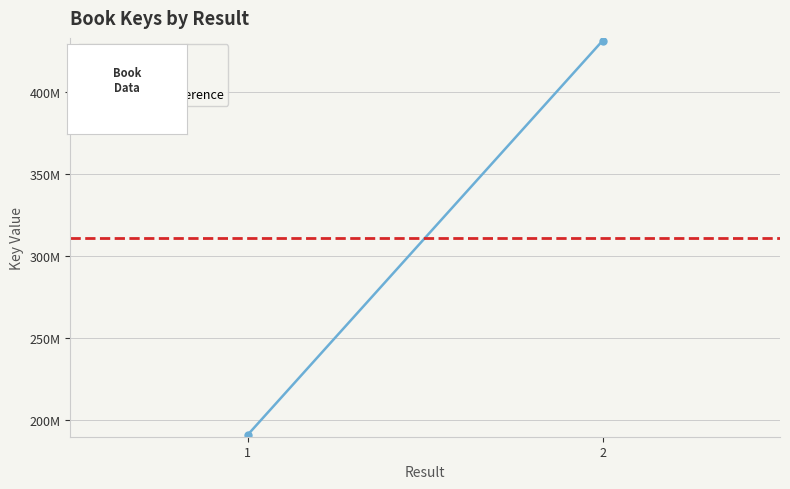

The Mid Key Reference series shows 516926734.5 at 1. True or false?

False